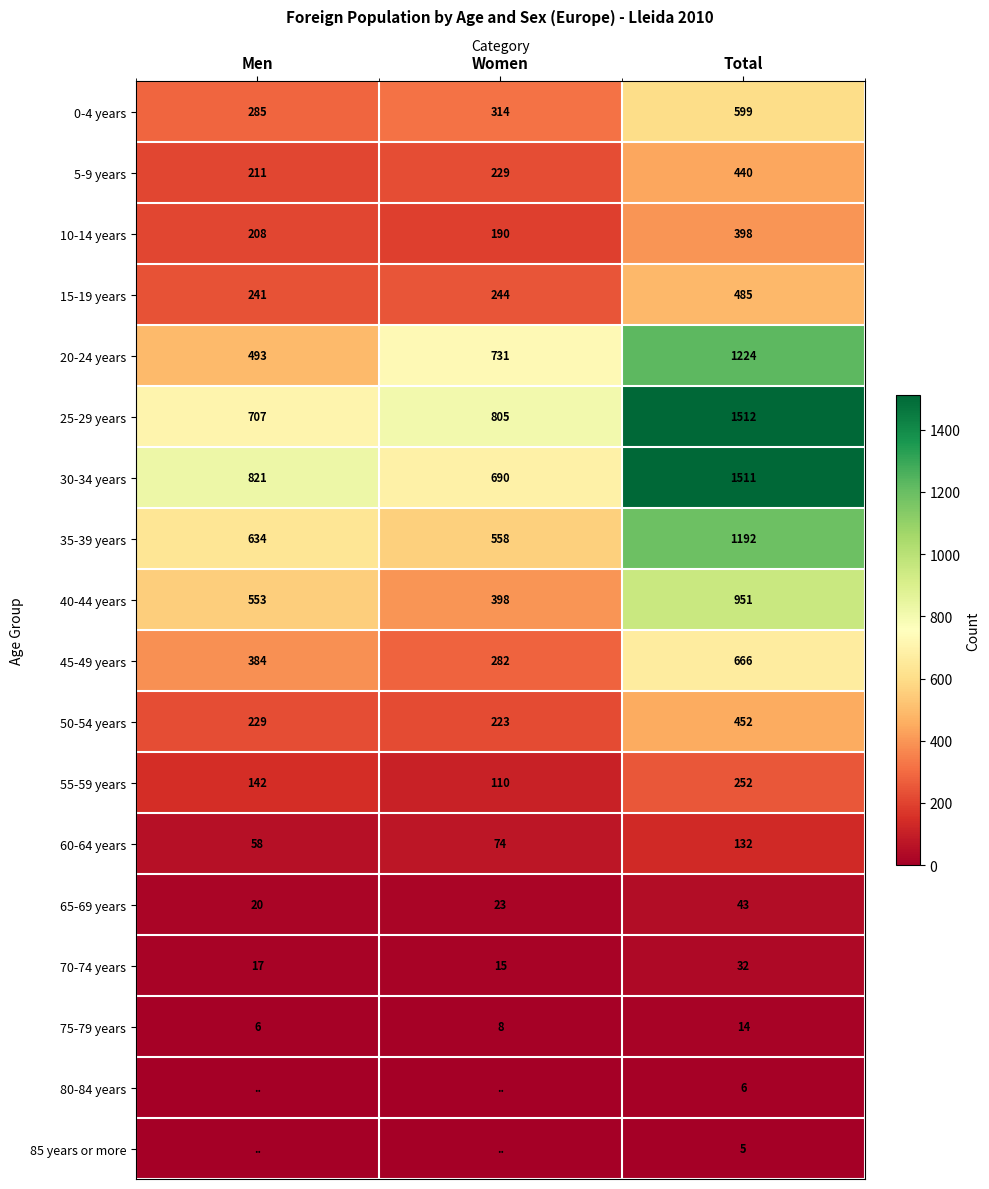

How many data points in 65-69 years are less than 23?

1